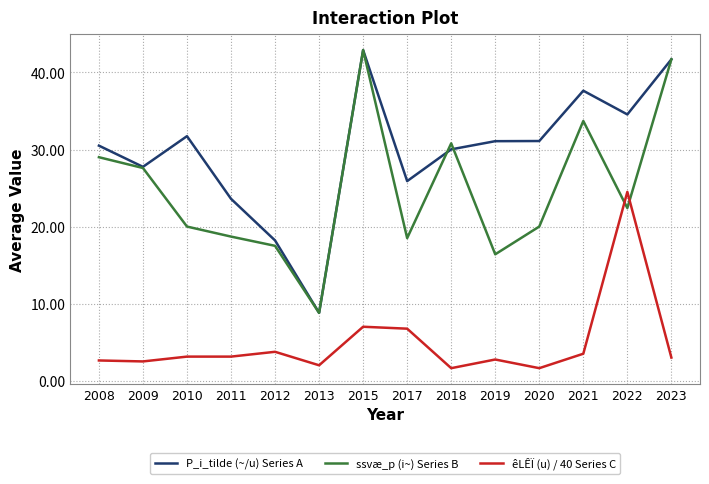

What is the average value of the ssvæ_p (i~) Series B series?

24.9